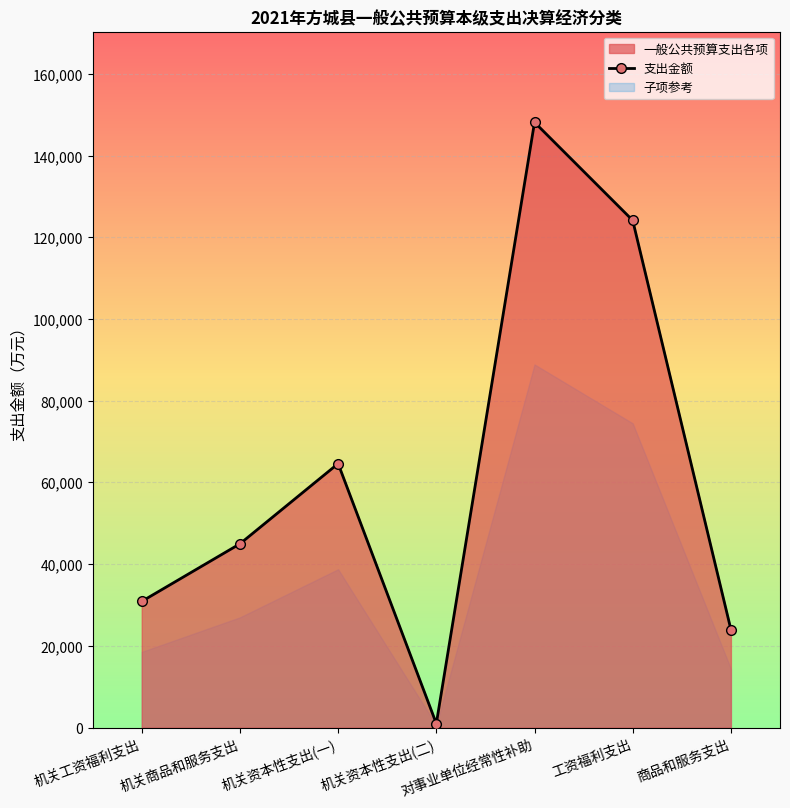

What value does the data have at 机关资本性支出(二)?

987